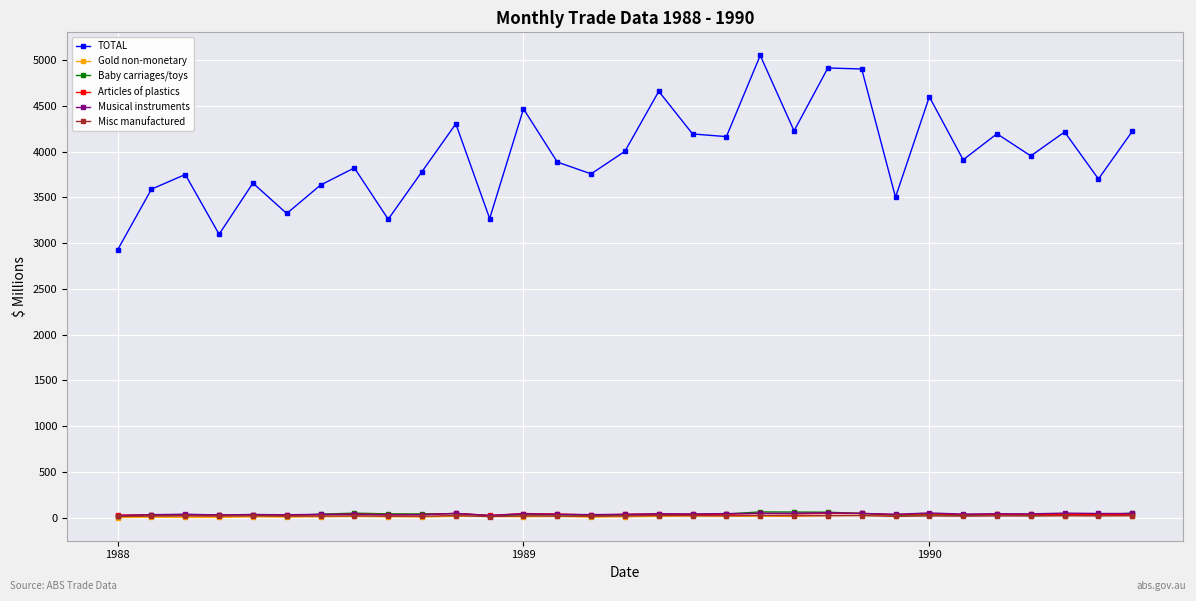

True or false: TOTAL and Musical instruments cross at least once.

False